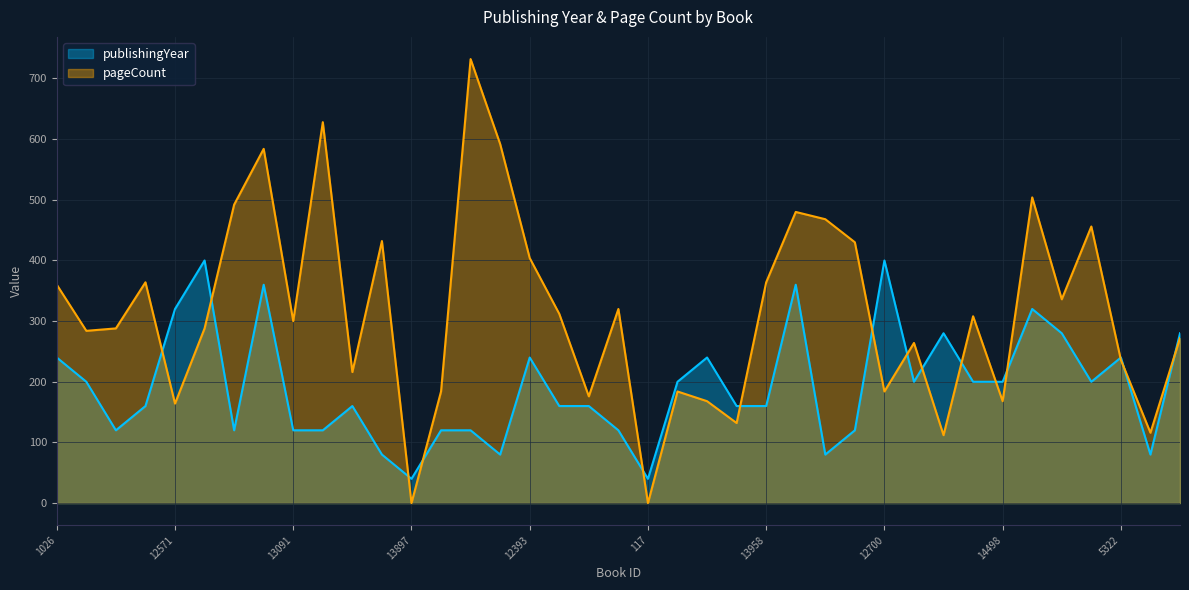

What is the average value of the pageCount series?

315